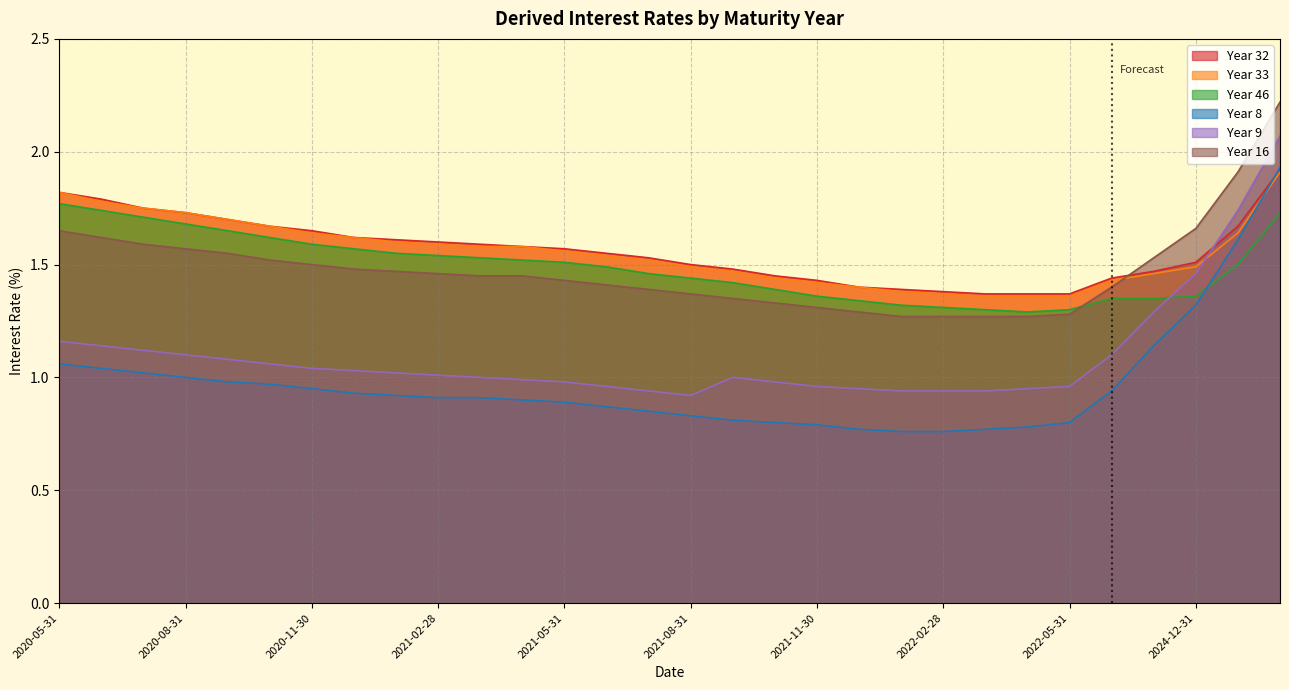

At 2021-06-30, list the series in order from smallest to largest.

Year 8, Year 9, Year 16, Year 46, Year 33, Year 32